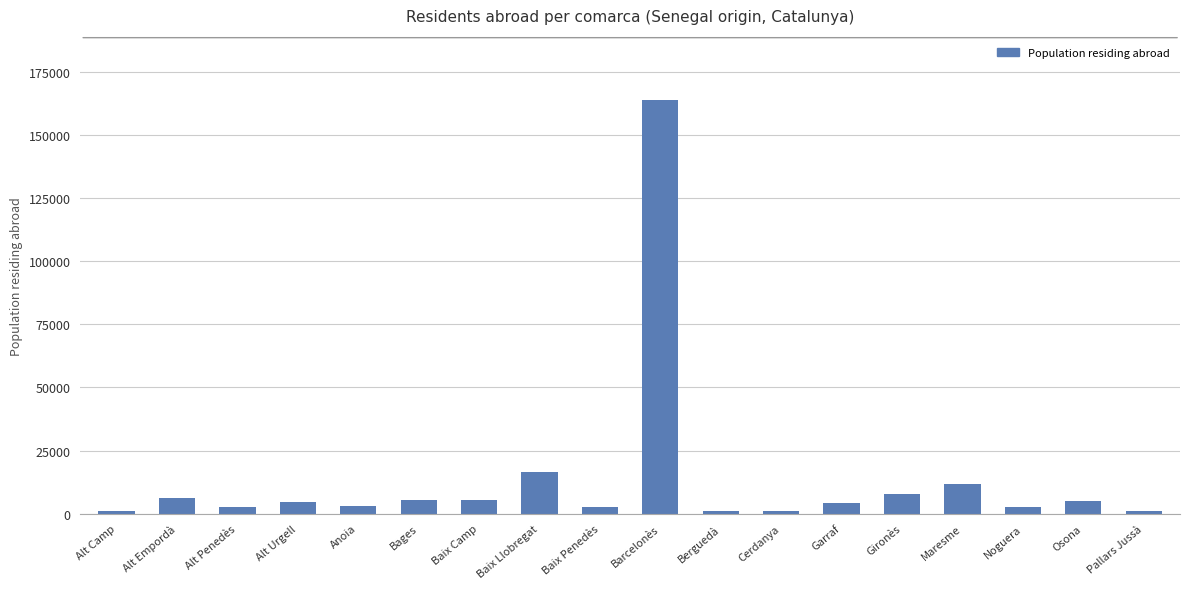

What is the sum of all values?

246391